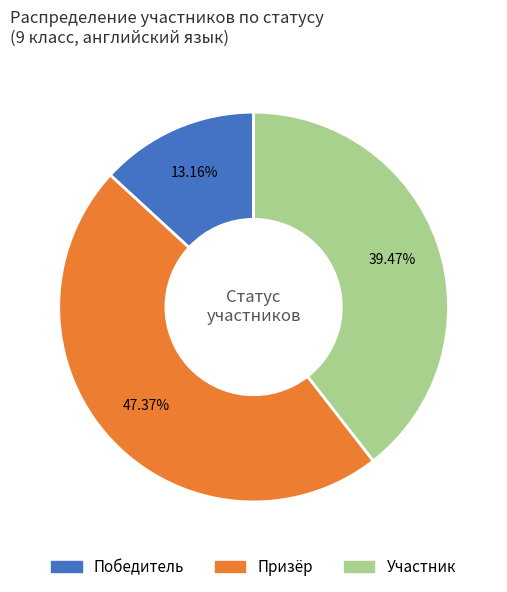

What percentage is the Призёр slice, to the nearest percent?

47%